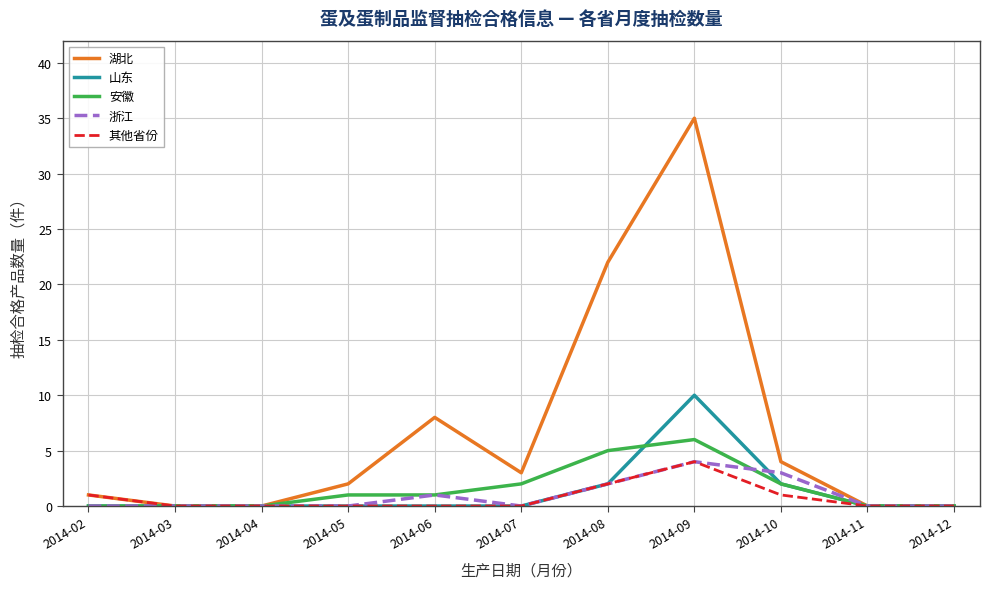

At how many categories does at least one series exceed 21?

2